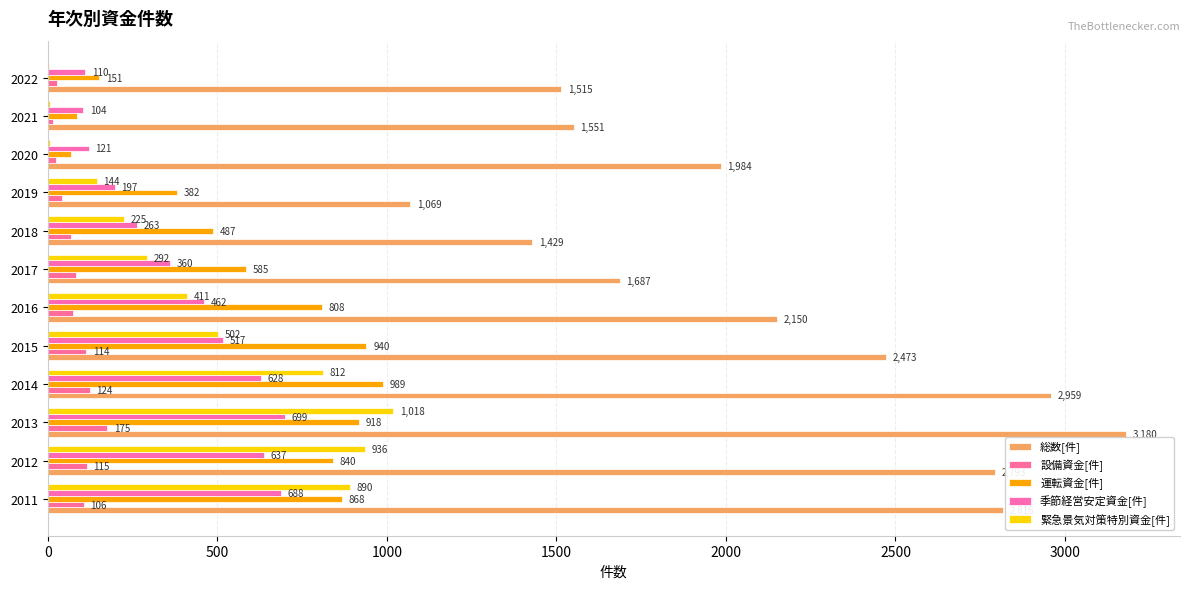

What is the smallest value displayed?

5